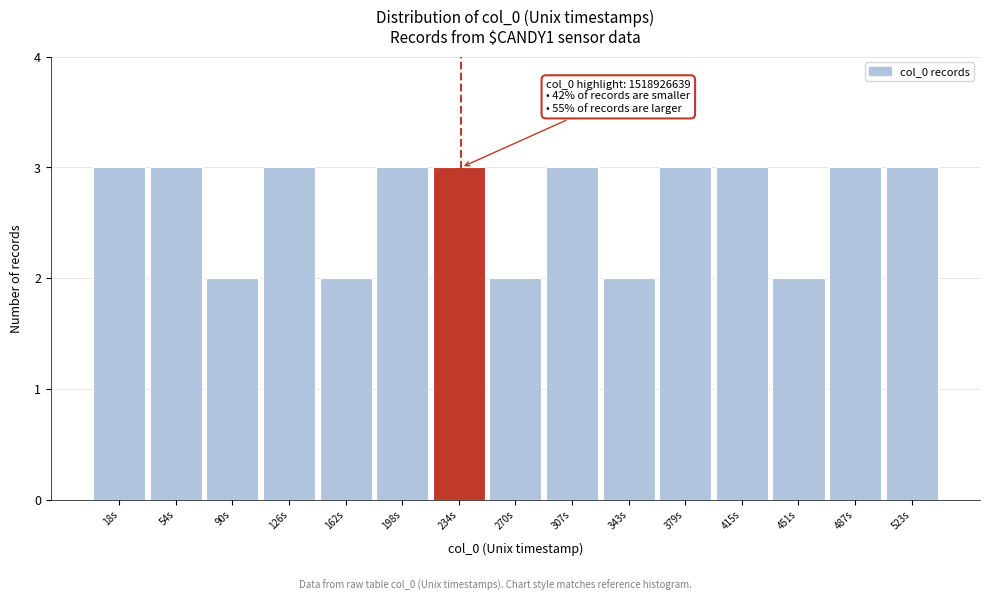

Reading left to right, what are all the values shown in this chart?

18s=3	54s=3	90s=2	126s=3	162s=2	198s=3	234s=3	270s=2	307s=3	343s=2	379s=3	415s=3	451s=2	487s=3	523s=3